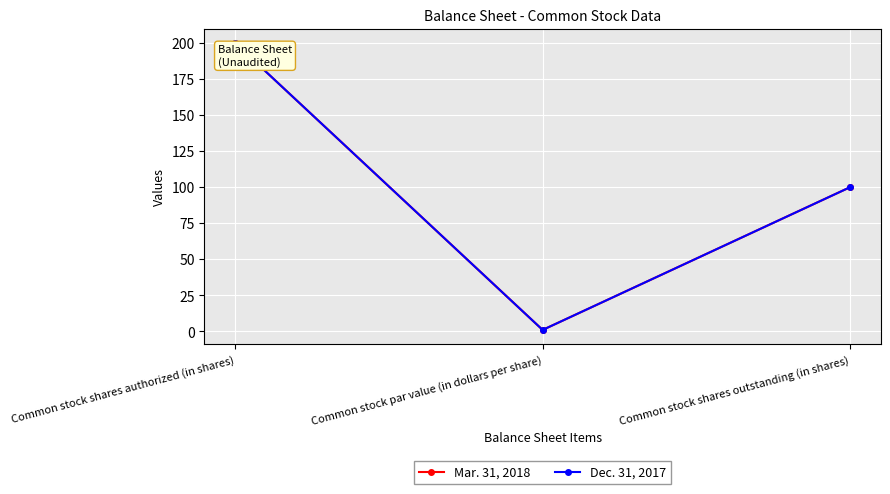

What is the smallest value displayed?

1